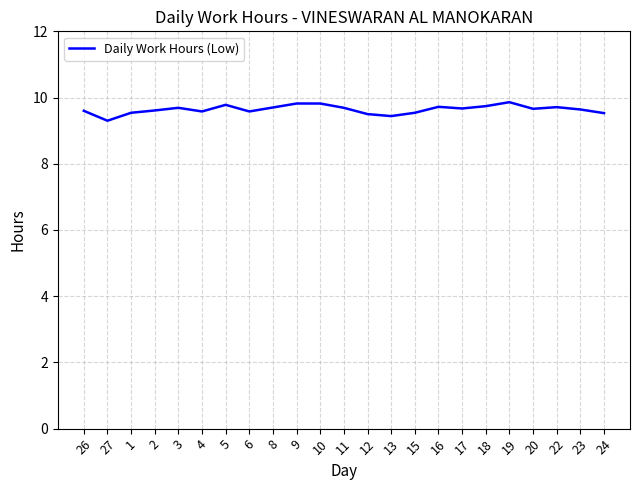

Approximately how many times larger is the value at 27 compared to 13?

1.0